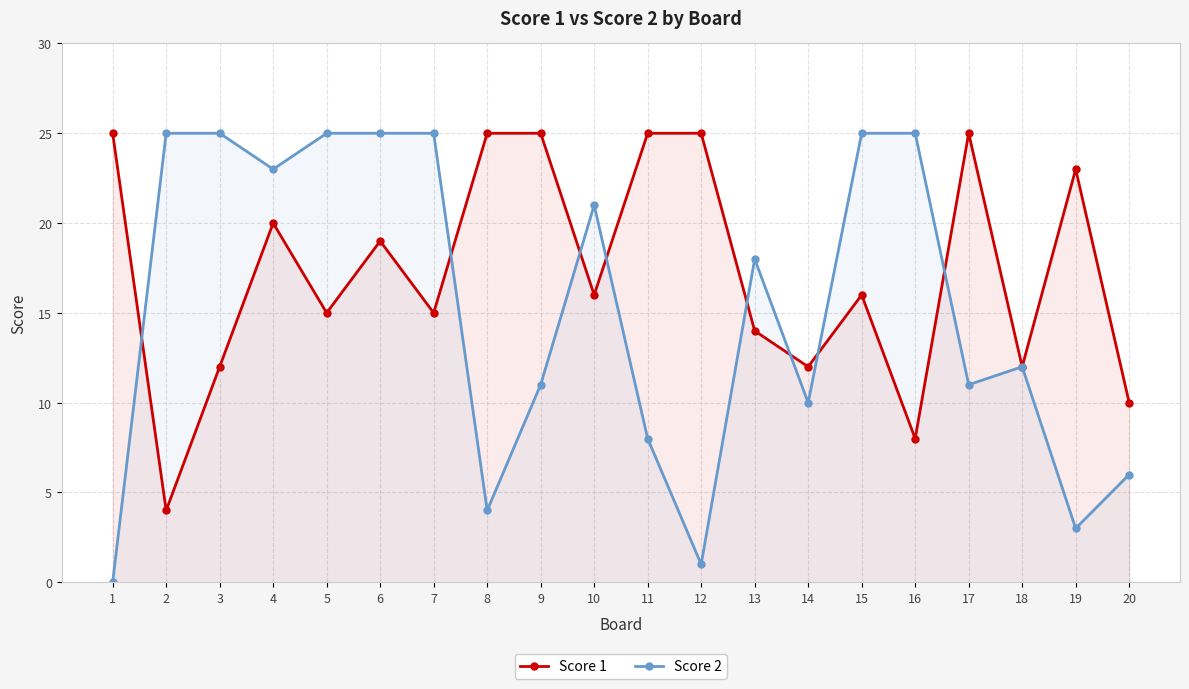

At how many categories does at least one series exceed 15?

17